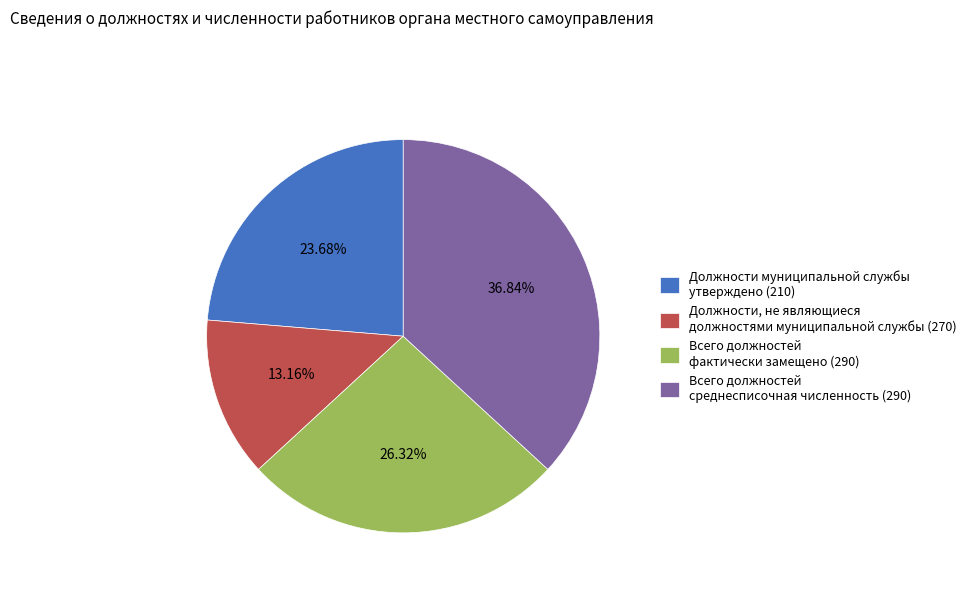

What percentage is the Должности, не являющиеся должностями муниципальной службы (270) slice, to the nearest percent?

13%